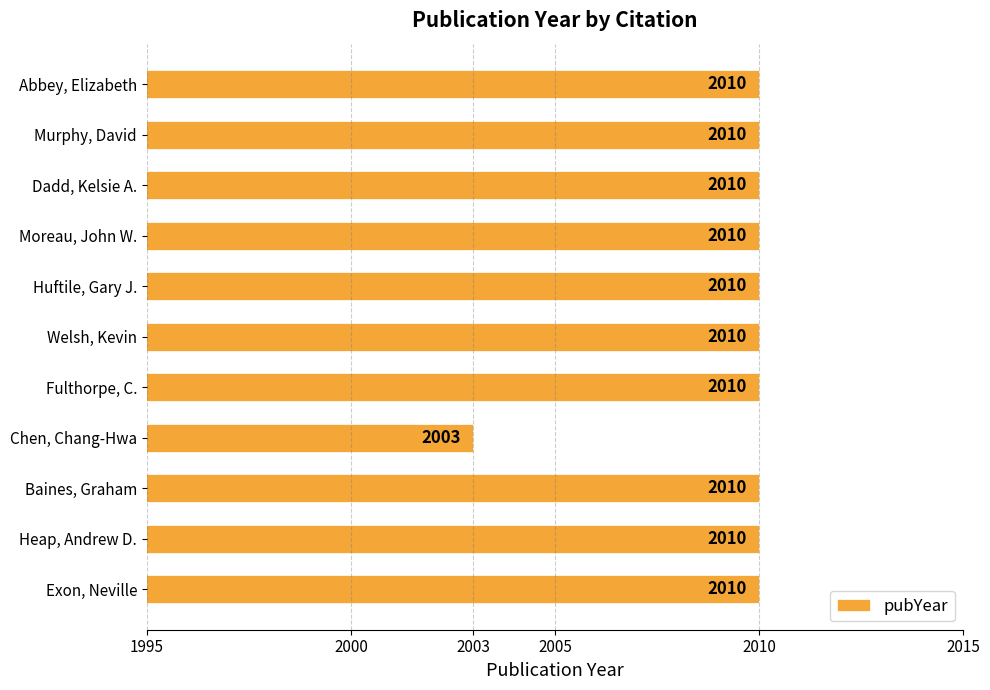

Approximately how many times larger is the value at Chen, Chang-Hwa compared to Murphy, David?

1.0